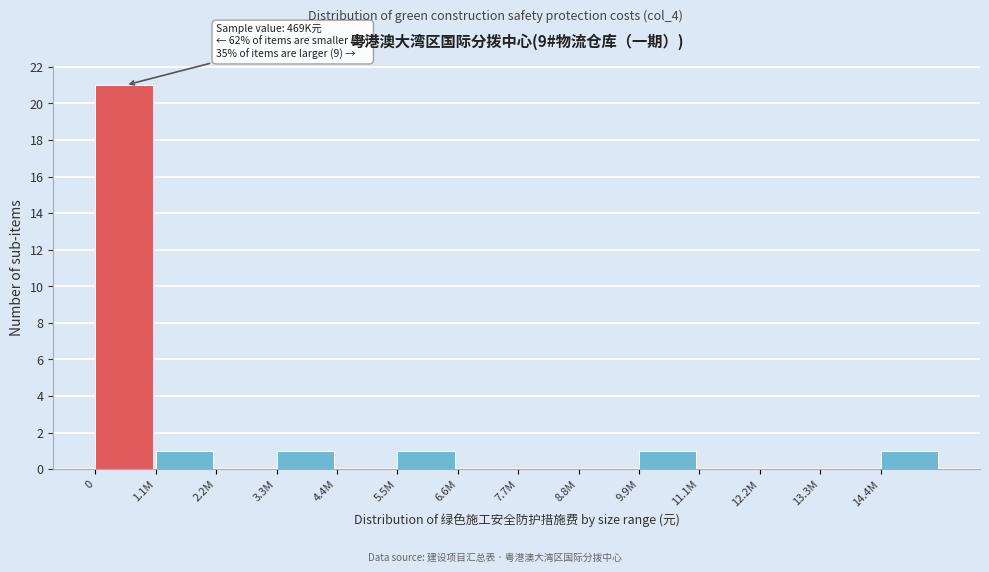

Reading left to right, transcribe all the data shown in this chart.

0=21	1.1M=1	2.2M=0	3.3M=1	4.4M=0	5.5M=1	6.6M=0	7.7M=0	8.8M=0	9.9M=1	11.1M=0	12.2M=0	13.3M=0	14.4M=1